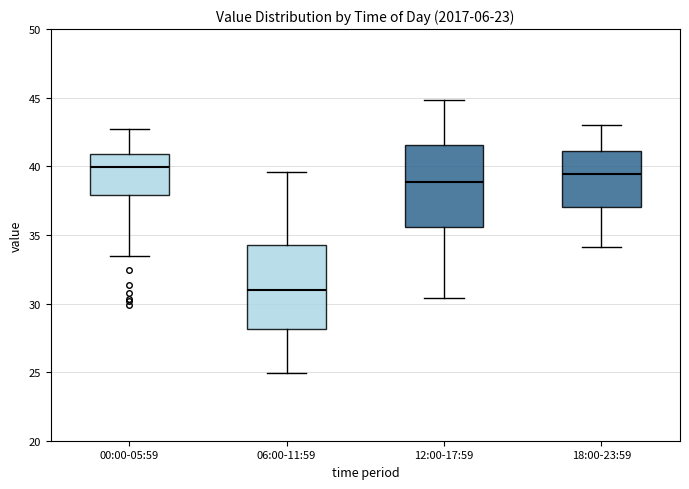

Where does the upper whisker of the box for 12:00-17:59 end on the y-axis? The values are not printed on the chart, so give them approximately, as read against the axis.

45.0